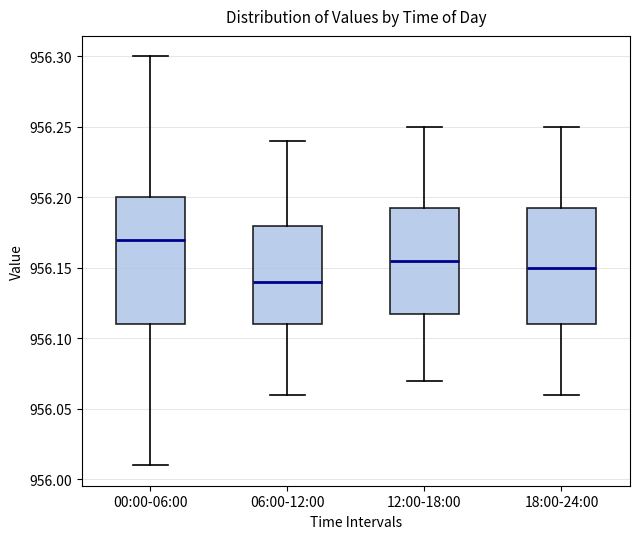

Reading left to right, read every box against the y-axis: the position of its median line, the range the box covers, and the ends of its whiskers. The values are not printed on the chart, so give them approximately, as read against the axis.

00:00-06:00: median 956.170, box 956.110 to 956.200, whiskers 956.010 to 956.300
06:00-12:00: median 956.140, box 956.110 to 956.180, whiskers 956.060 to 956.240
12:00-18:00: median 956.155, box 956.120 to 956.195, whiskers 956.070 to 956.250
18:00-24:00: median 956.150, box 956.110 to 956.195, whiskers 956.060 to 956.250